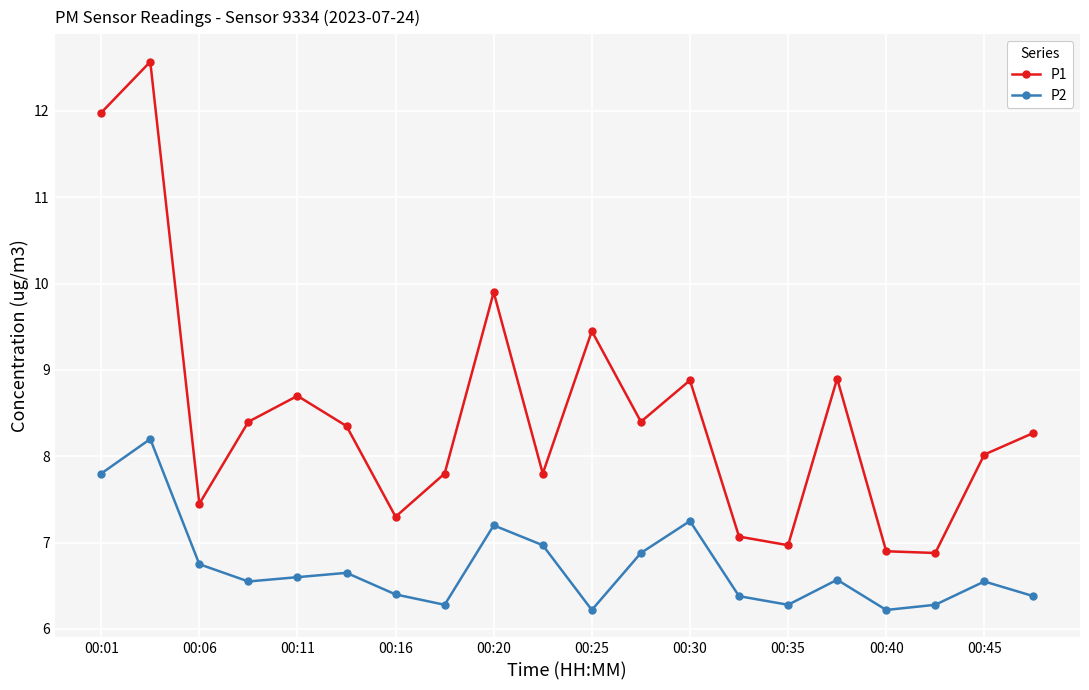

Which series has the widest spread of values?

P1